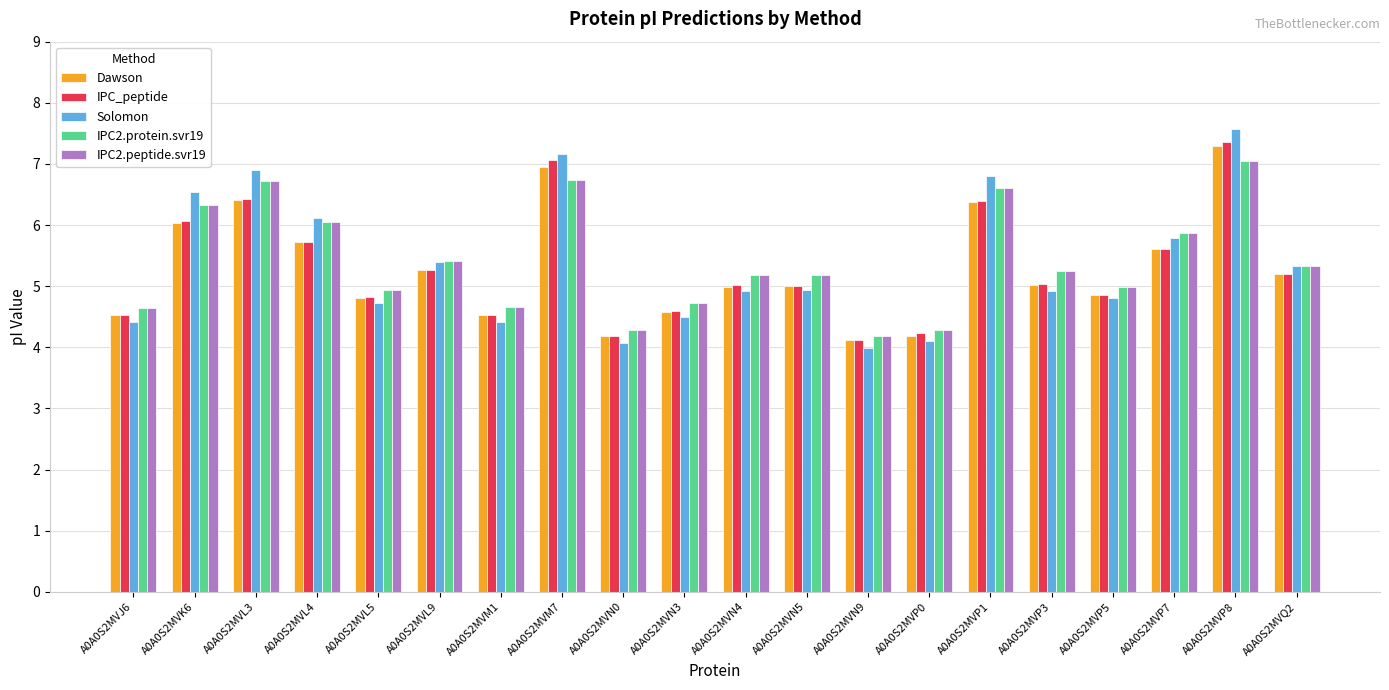

How many series are shown in this chart?

5